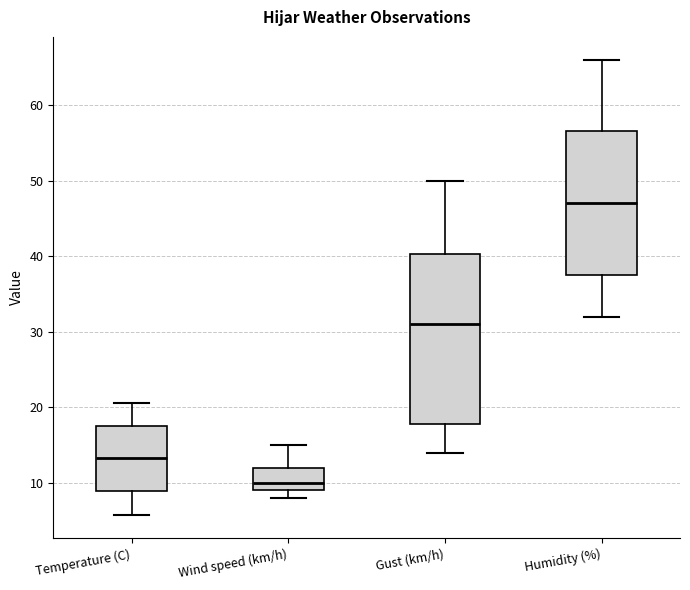

Reading left to right, transcribe this box plot: for each box, give where its median line is, the range the box spans, and where its two whiskers end, as read against the y-axis. The values are not printed on the chart, so give them approximately, as read against the axis.

Temperature (C): median 13, box 9 to 18, whiskers 6 to 21
Wind speed (km/h): median 10, box 9 to 12, whiskers 8 to 15
Gust (km/h): median 31, box 18 to 40, whiskers 14 to 50
Humidity (%): median 47, box 38 to 57, whiskers 32 to 66